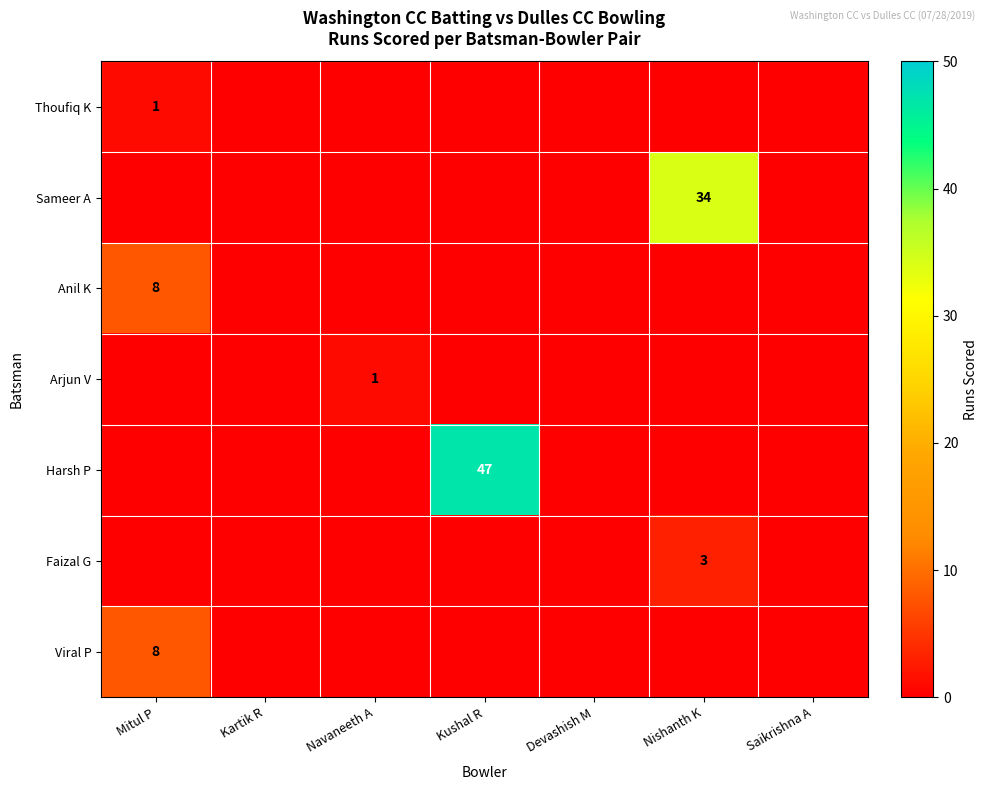

How many data points in Thoufiq K are above 0?

1